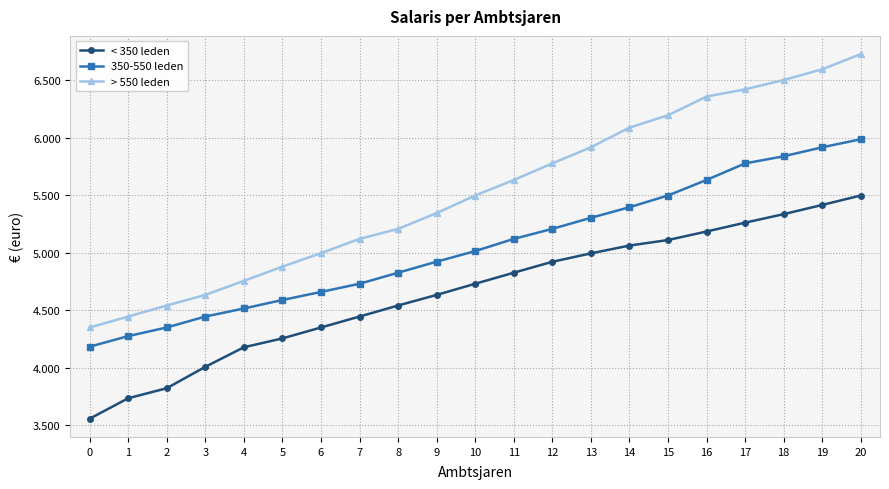

What is the highest value of the 350-550 leden series?

5986